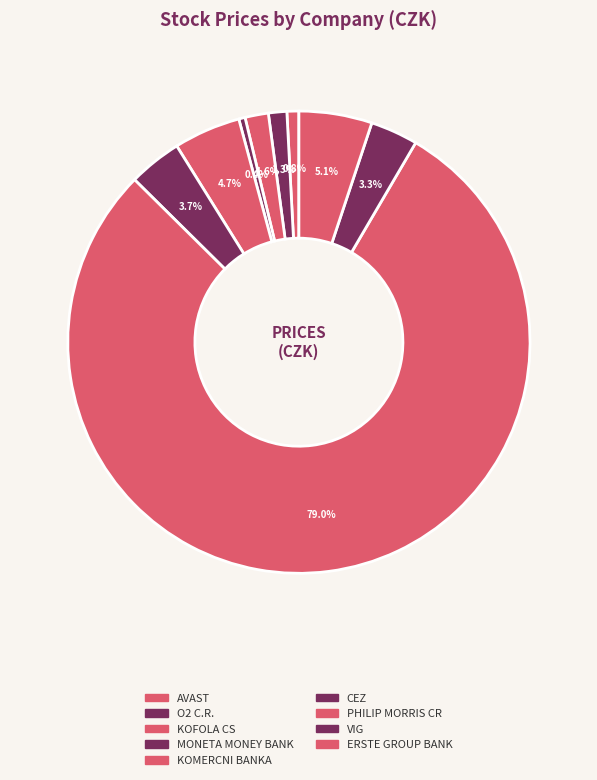

Count the number of slices in the pie.

9